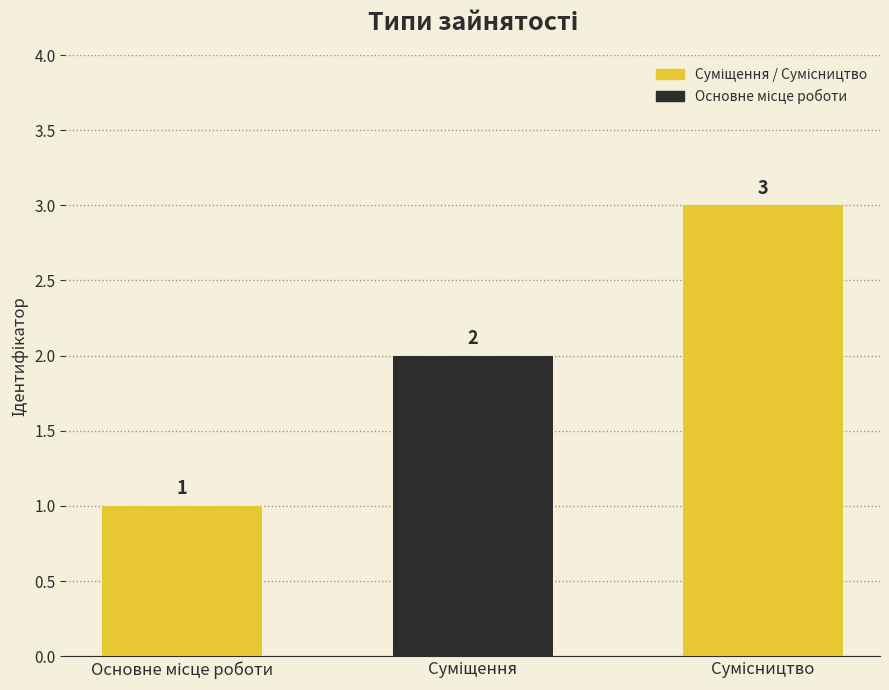

What is the greatest value displayed?

3